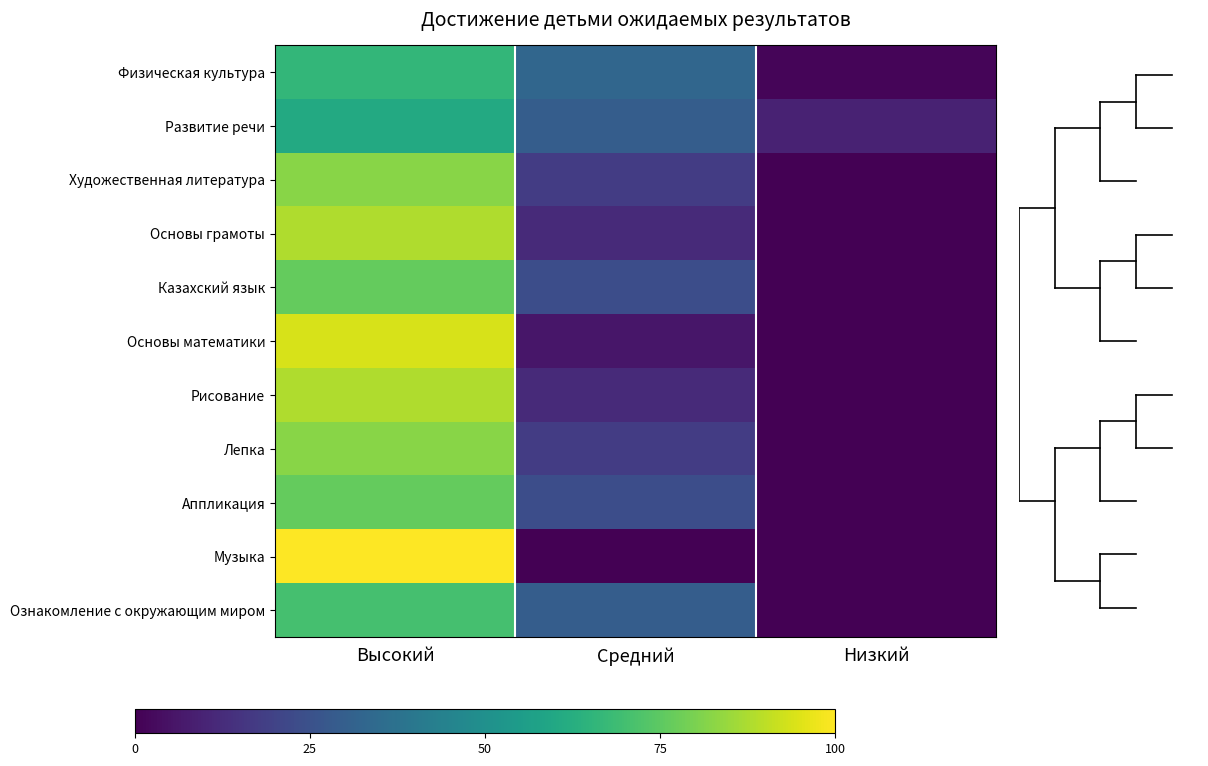

Reading right to left, extract all data points from this chart.

Физическая культура: Низкий=1.2	Средний=32.9	Высокий=66.1
Развитие речи: Низкий=9.6	Средний=29.5	Высокий=60.9
Художественная литература: Низкий=0.0	Средний=17.6	Высокий=82.4
Основы грамоты: Низкий=0.0	Средний=11.8	Высокий=88.2
Казахский язык: Низкий=0.0	Средний=23.5	Высокий=76.5
Основы математики: Низкий=0.0	Средний=5.9	Высокий=94.1
Рисование: Низкий=0.0	Средний=11.8	Высокий=88.2
Лепка: Низкий=0.0	Средний=17.6	Высокий=82.4
Аппликация: Низкий=0.0	Средний=23.5	Высокий=76.5
Музыка: Низкий=0.0	Средний=0.0	Высокий=100.0
Ознакомление с окружающим миром: Низкий=0.0	Средний=29.4	Высокий=70.6